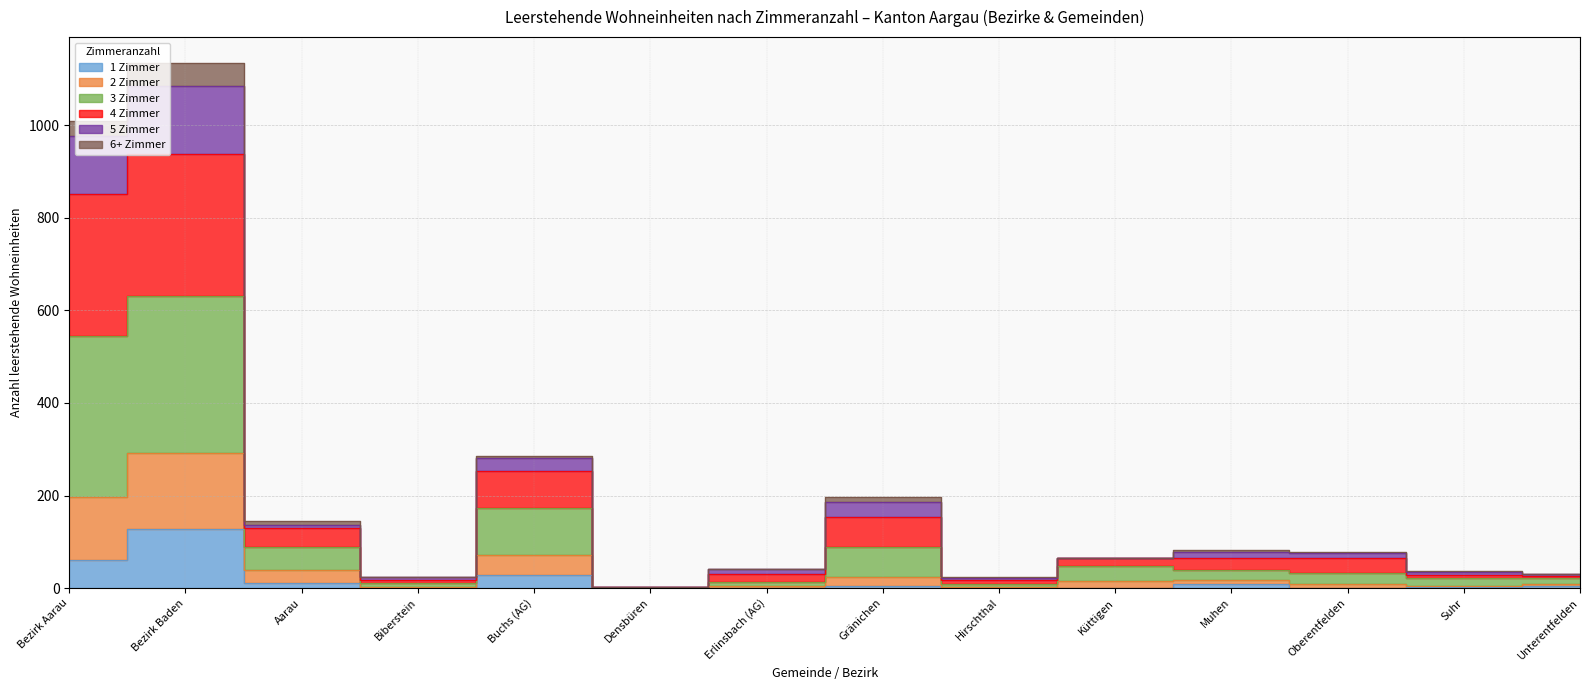

True or false: 1 Zimmer and 4 Zimmer intersect in this chart.

False